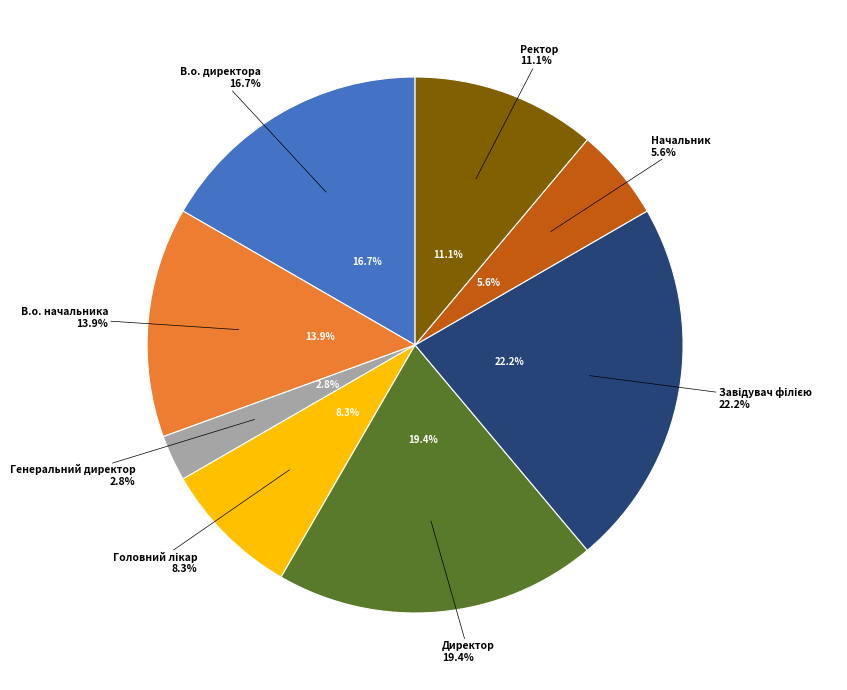

Combined, what portion of the pie is Начальник and Директор?

25.0%